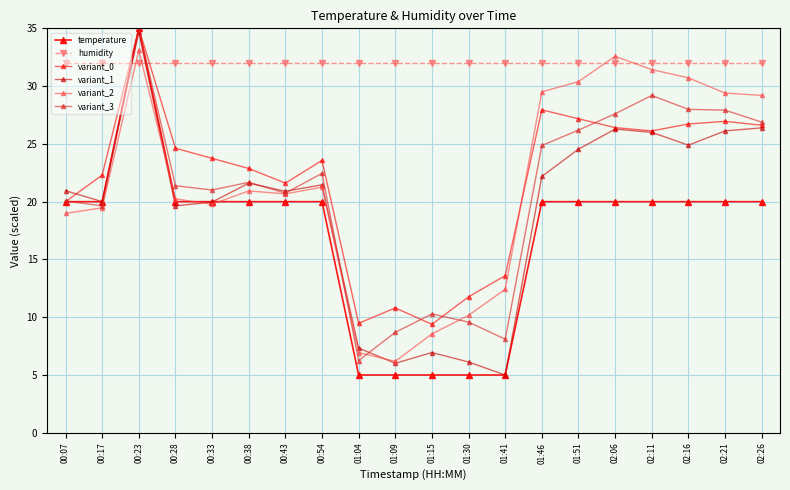

Rank the series at 01:46 from lowest to highest value.

temperature, variant_1, variant_3, variant_0, variant_2, humidity